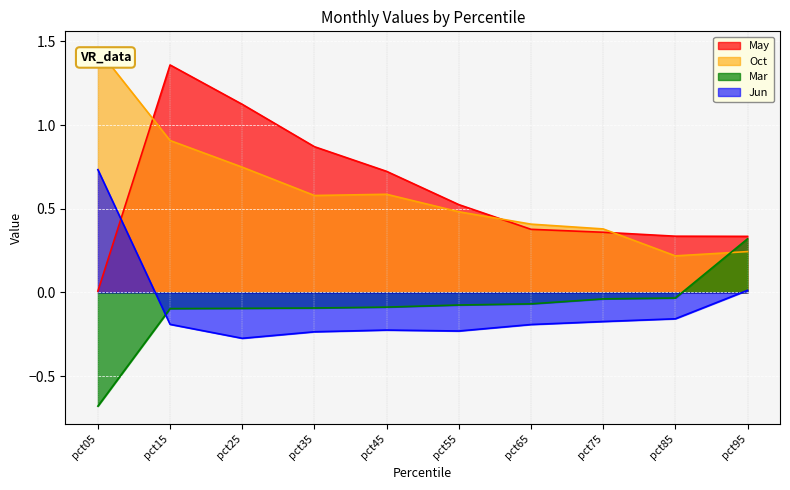

Which label corresponds to the smallest value in the chart?

pct05